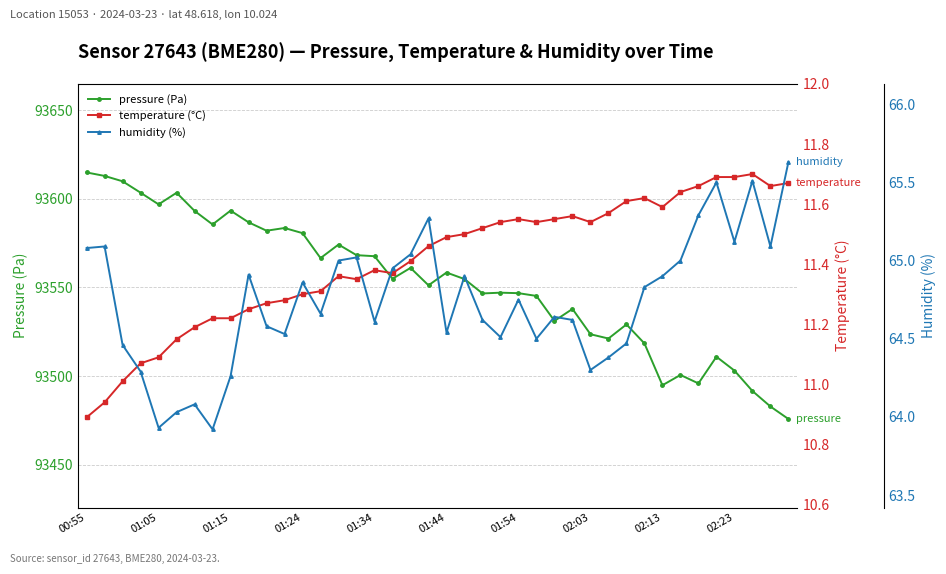

Count the number of data series in this chart.

3